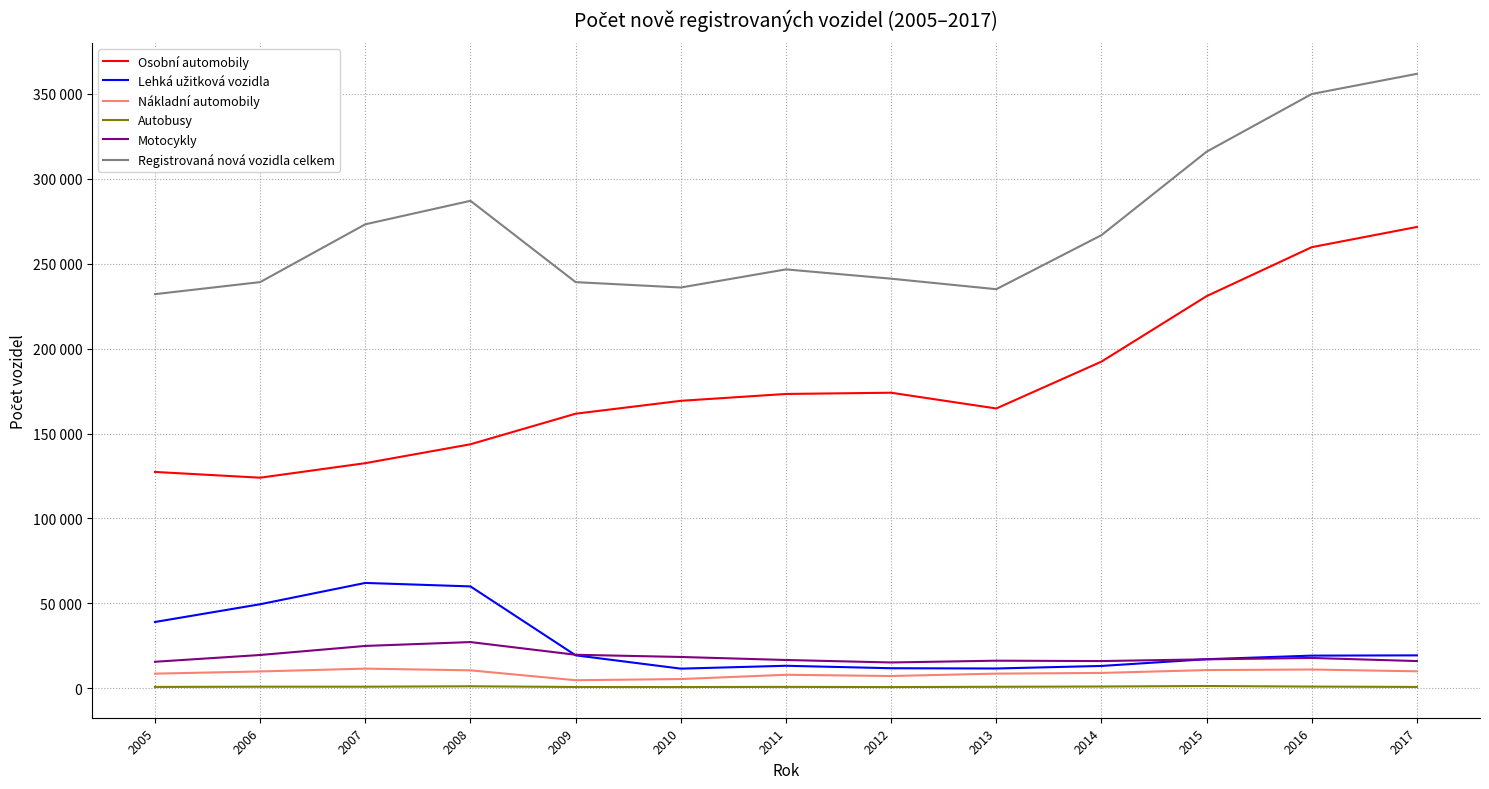

Is this an area chart (filled region under the line)?

No